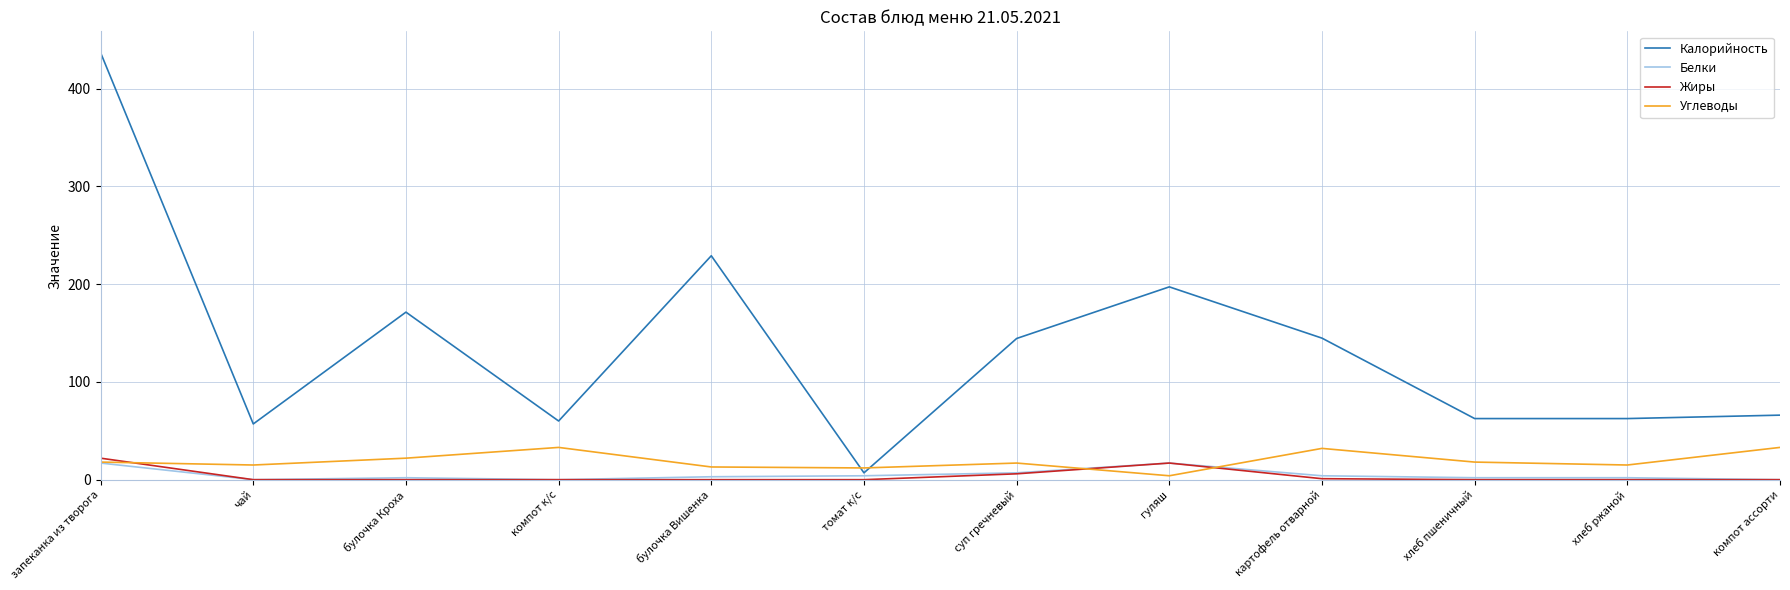

True or false: Углеводы has more than 0 points higher than both neighbors.

True